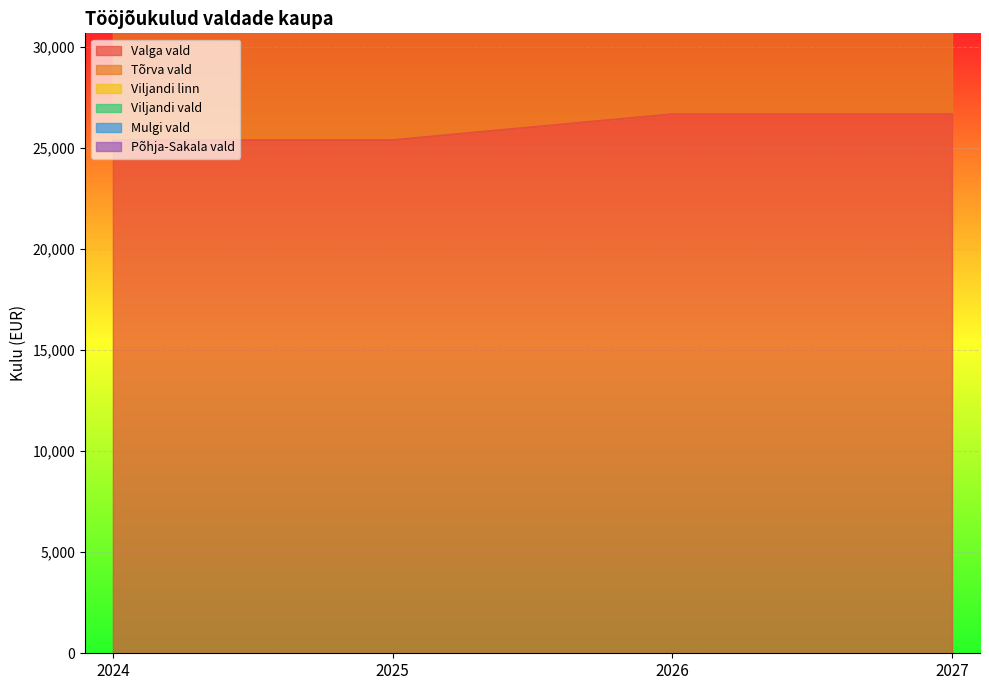

What is the difference between the maximum and second lowest values in the Viljandi linn series?

3852